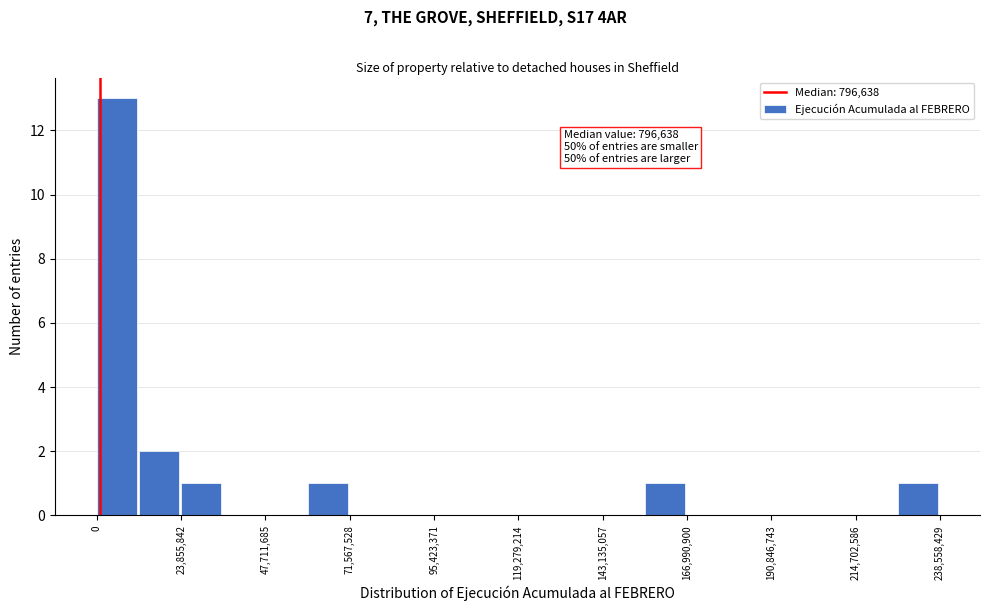

Around what value on the x-axis is the tallest bar? Give the approximate position of its centre, as read against the axis.

5000000